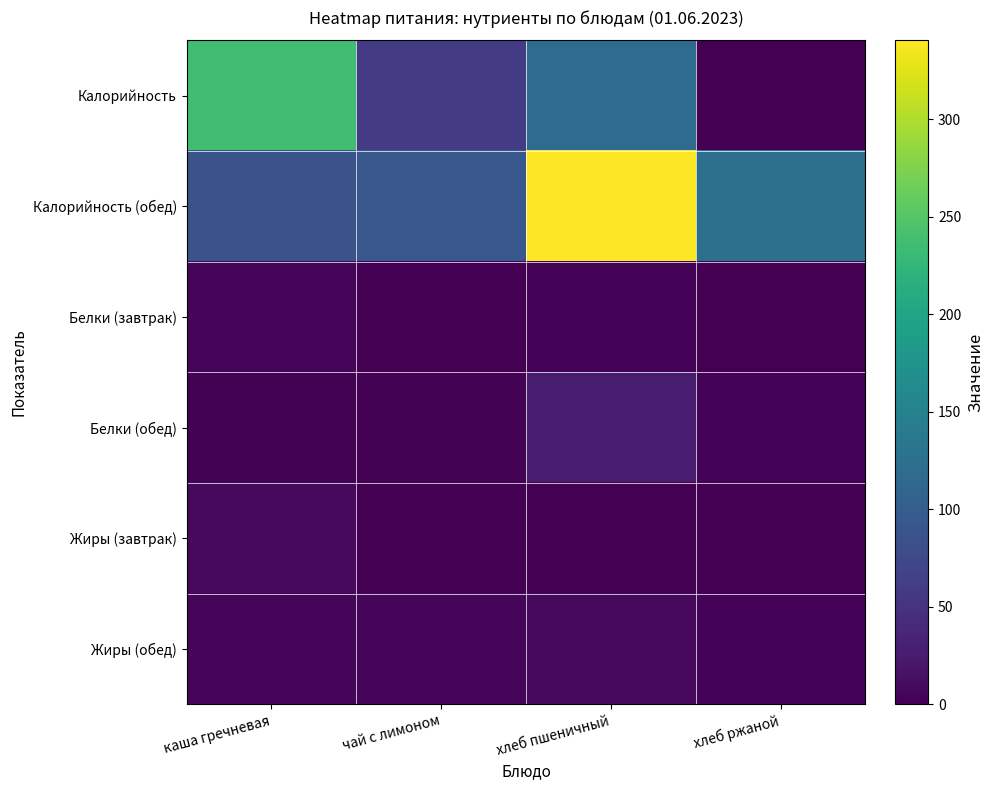

List the series in order of their peak value, lowest first.

Белки (завтрак), Жиры (обед), Жиры (завтрак), Белки (обед), Калорийность, Калорийность (обед)